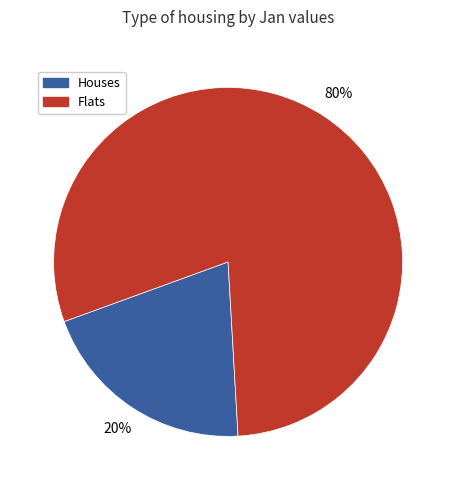

Is there any slice that represents more than half of the pie?

Yes